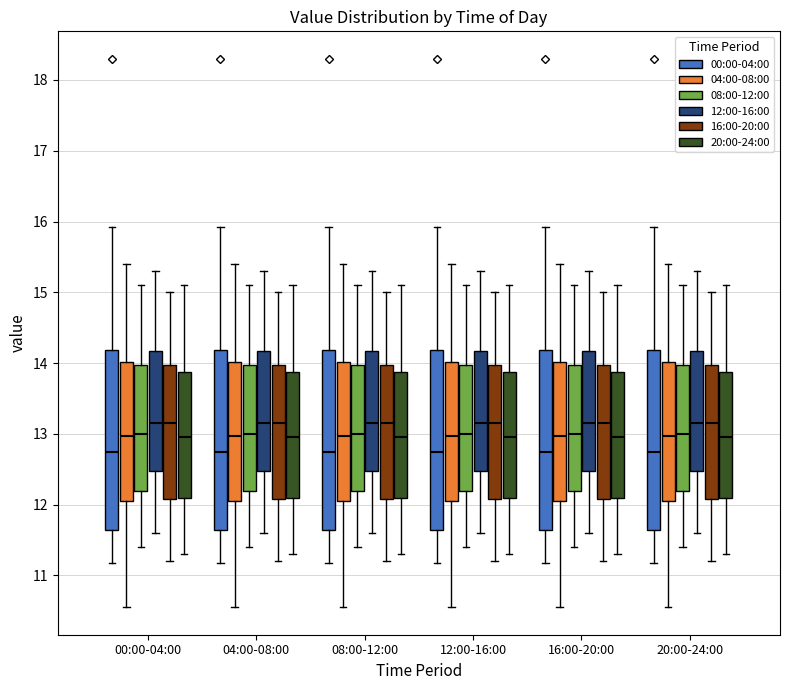

Where is the lower edge of the box for 04:00-08:00 (12:00-16:00) on the y-axis? The values are not printed on the chart, so give them approximately, as read against the axis.

12.5